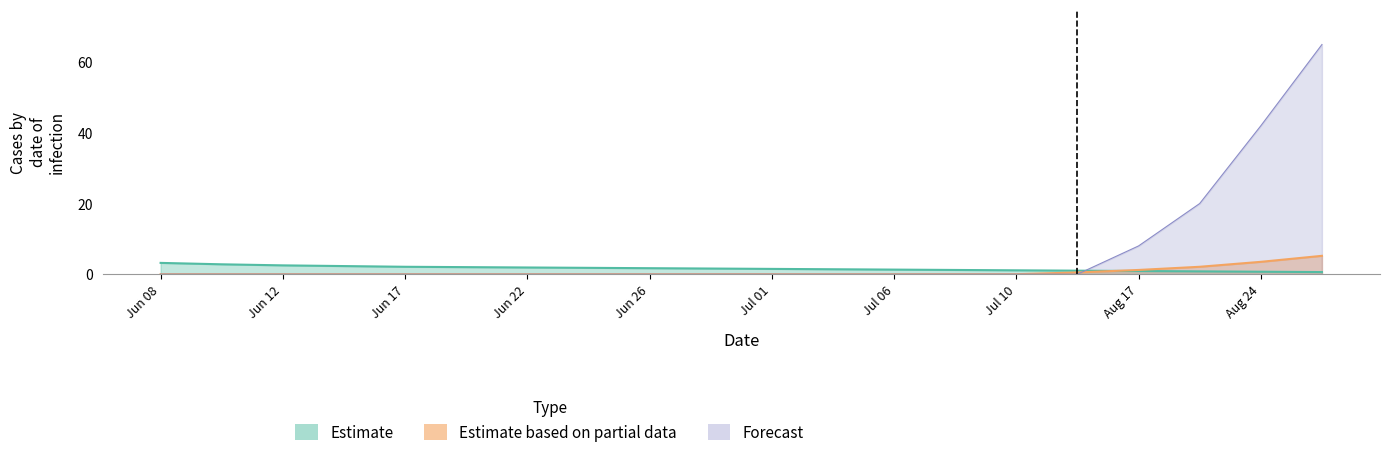

Is the value of Estimate based on partial data at 2 greater than the value of Estimate at 16?

No